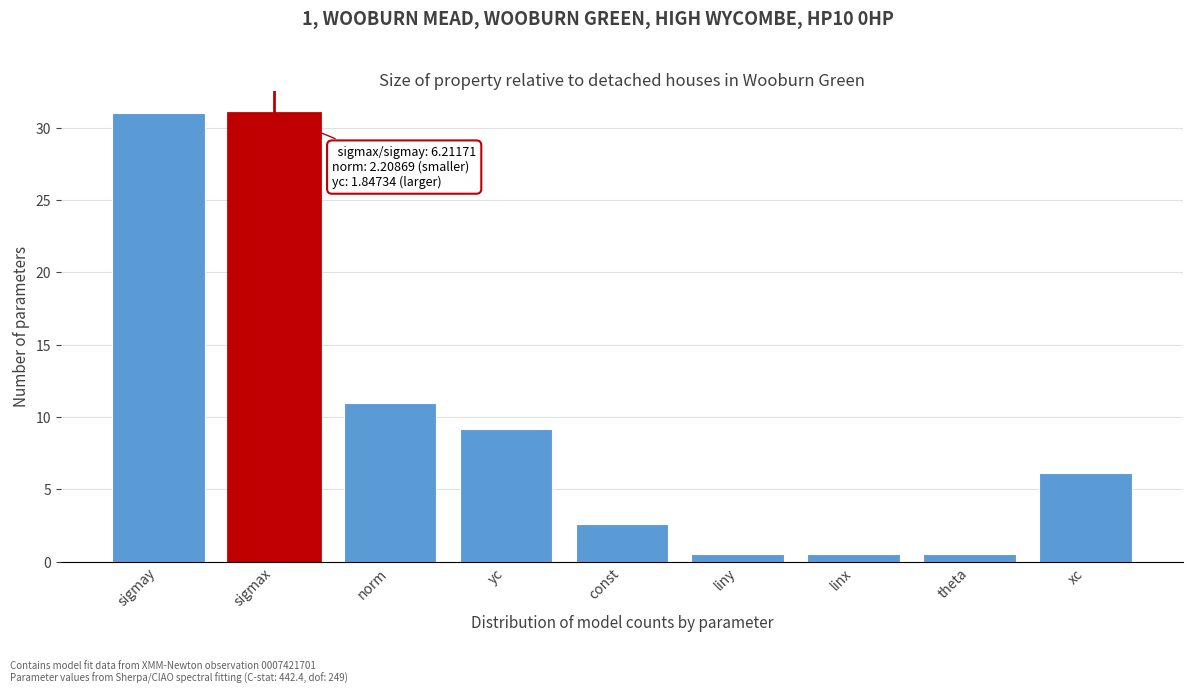

Reading right to left, what are all the values shown in this chart?

xc=6.1	theta=0.5	linx=0.5	liny=0.5	const=2.6	yc=9.2	norm=11.0	sigmax=31.0	sigmay=31.0